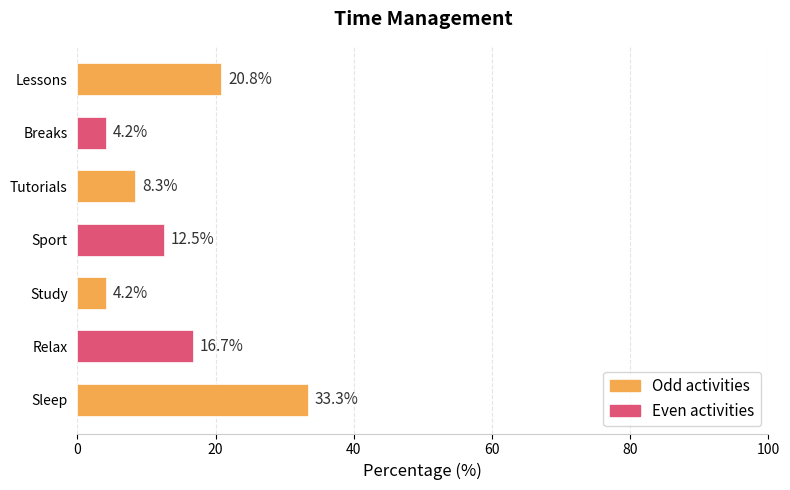

What is the label of the 5th bar from the bottom?

Tutorials